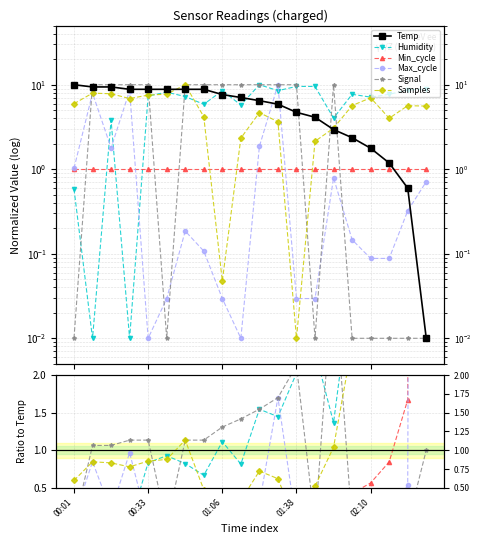

The Signal series shows 3.6 at 01:38. True or false?

False